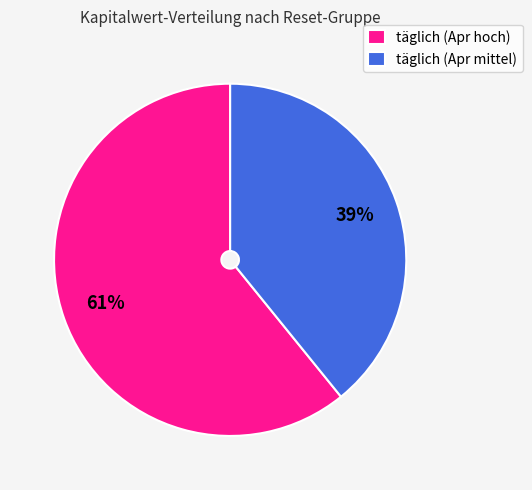

Is there a majority slice in this chart?

Yes